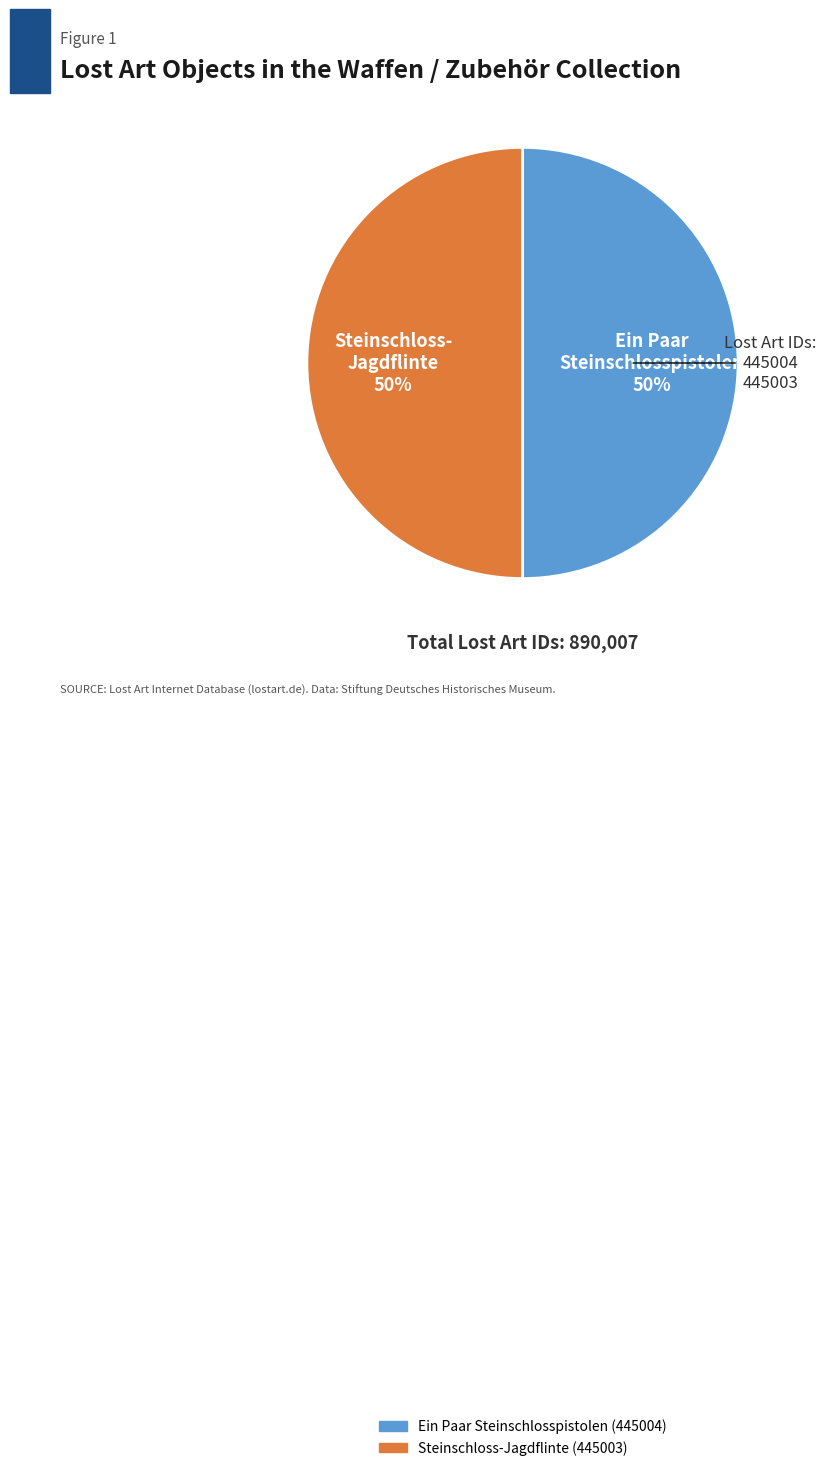

Combined, do Ein Paar Steinschlosspistolen and Steinschloss-Jagdflinte account for over 50%?

Yes